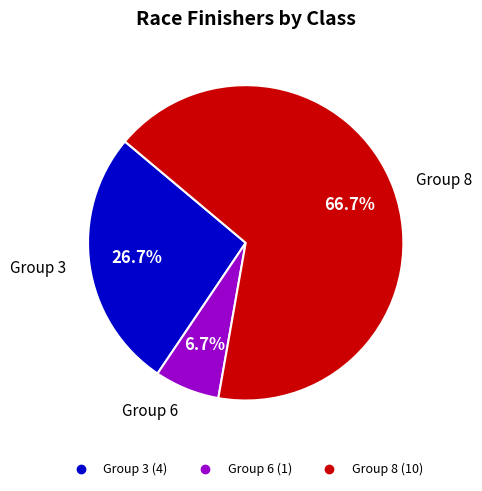

Approximately how many times larger is the value at Group 6 compared to Group 8?

0.1